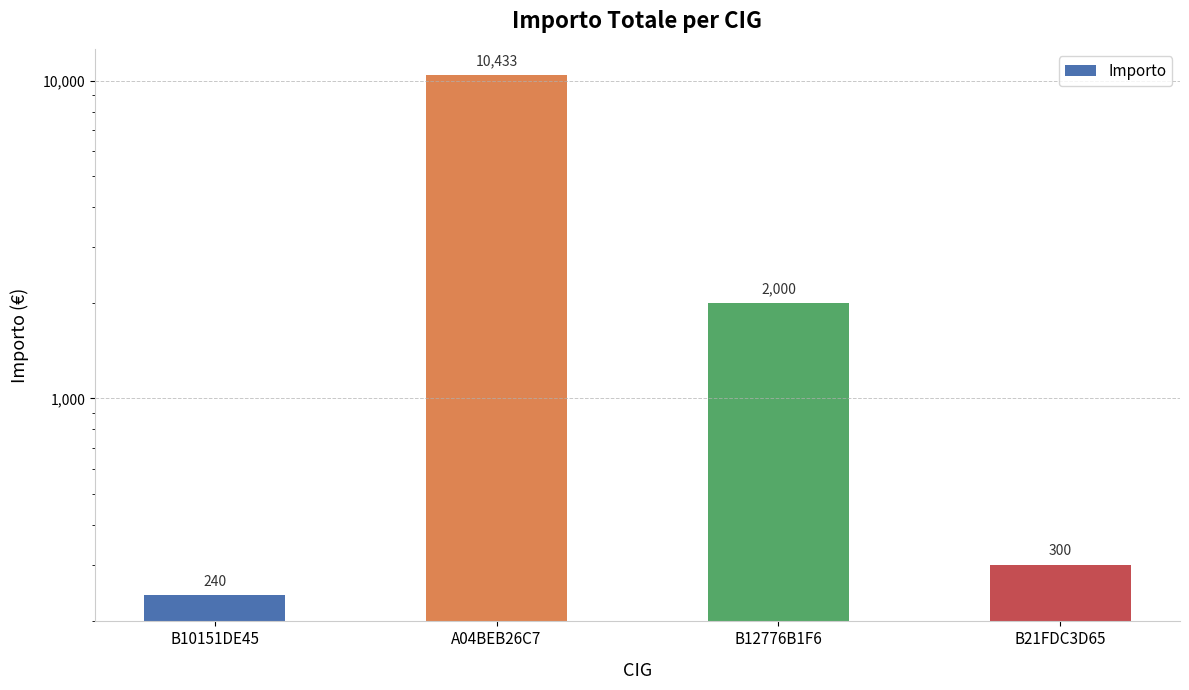

Does the chart contain stacked bars?

No